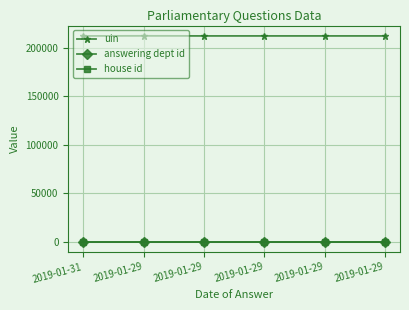

Reading left to right, extract all data points from this chart.

uin: 2019-01-31=212348	2019-01-29=212452	2019-01-29=212372	2019-01-29=212373	2019-01-29=212374	2019-01-29=212375
answering dept id: 2019-01-31=10	2019-01-29=10	2019-01-29=10	2019-01-29=10	2019-01-29=10	2019-01-29=10
house id: 2019-01-31=1	2019-01-29=1	2019-01-29=1	2019-01-29=1	2019-01-29=1	2019-01-29=1